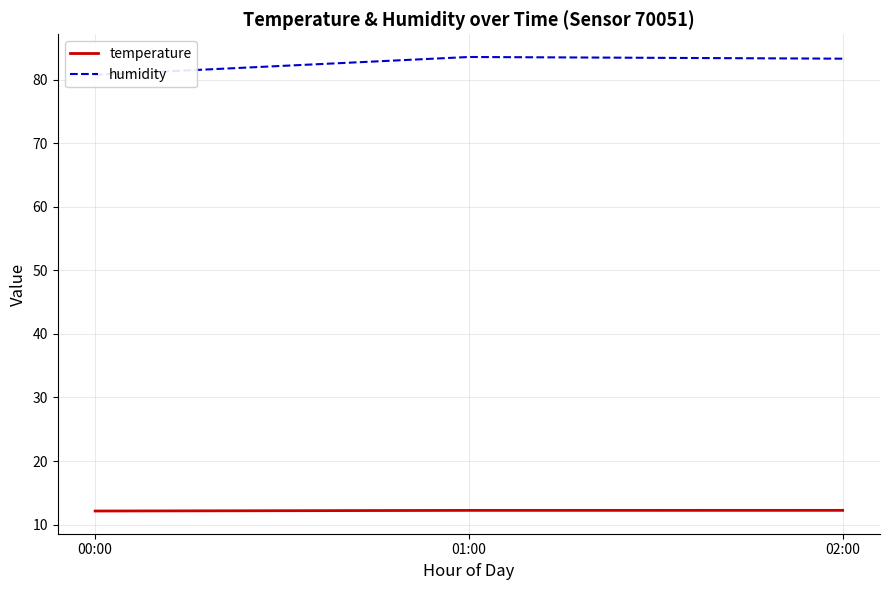

Which series has the widest spread of values?

humidity